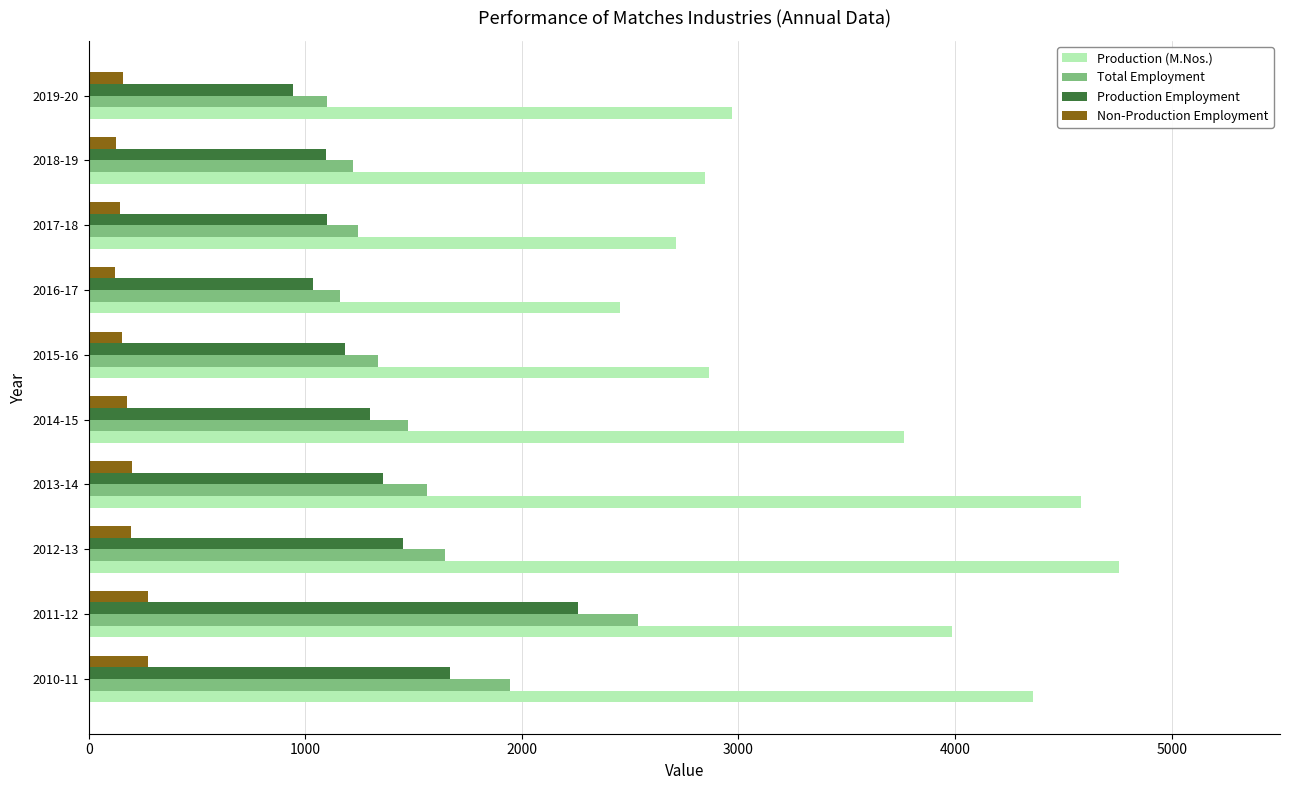

What is the lowest value of the Total Employment series?

1101